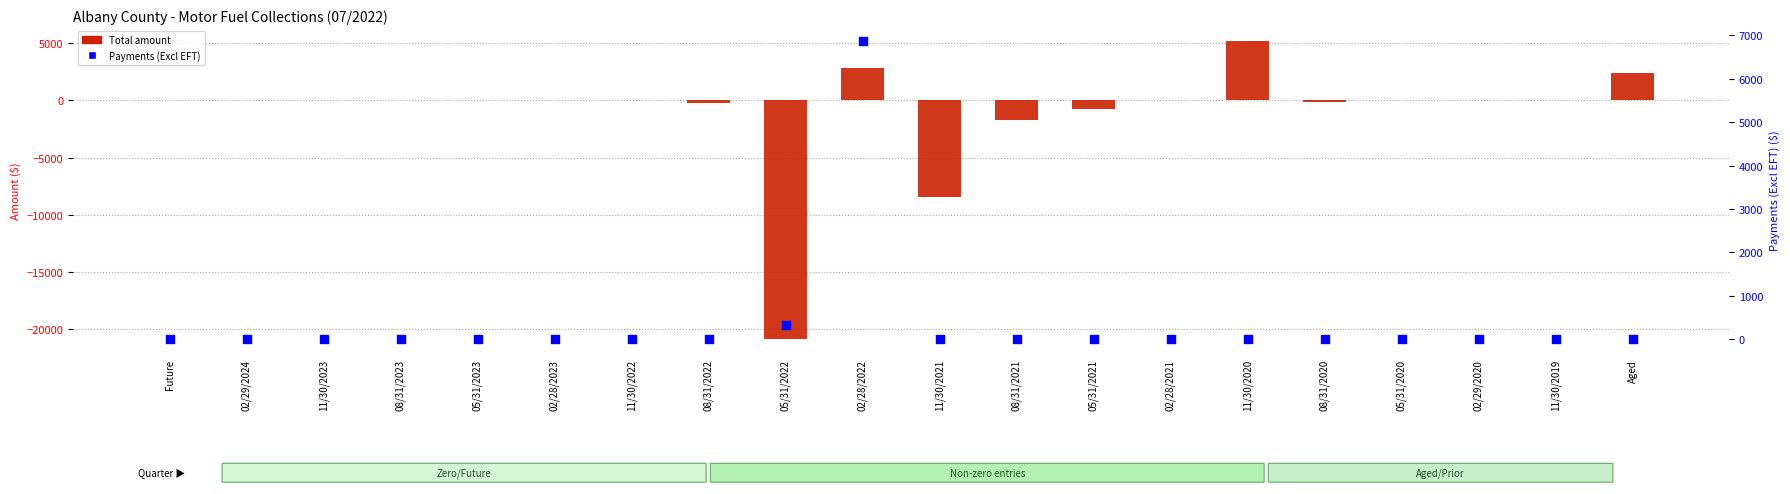

Is the value of Total at 05/31/2022 greater than the value of Payments (Excl EFT) at 11/30/2019?

No